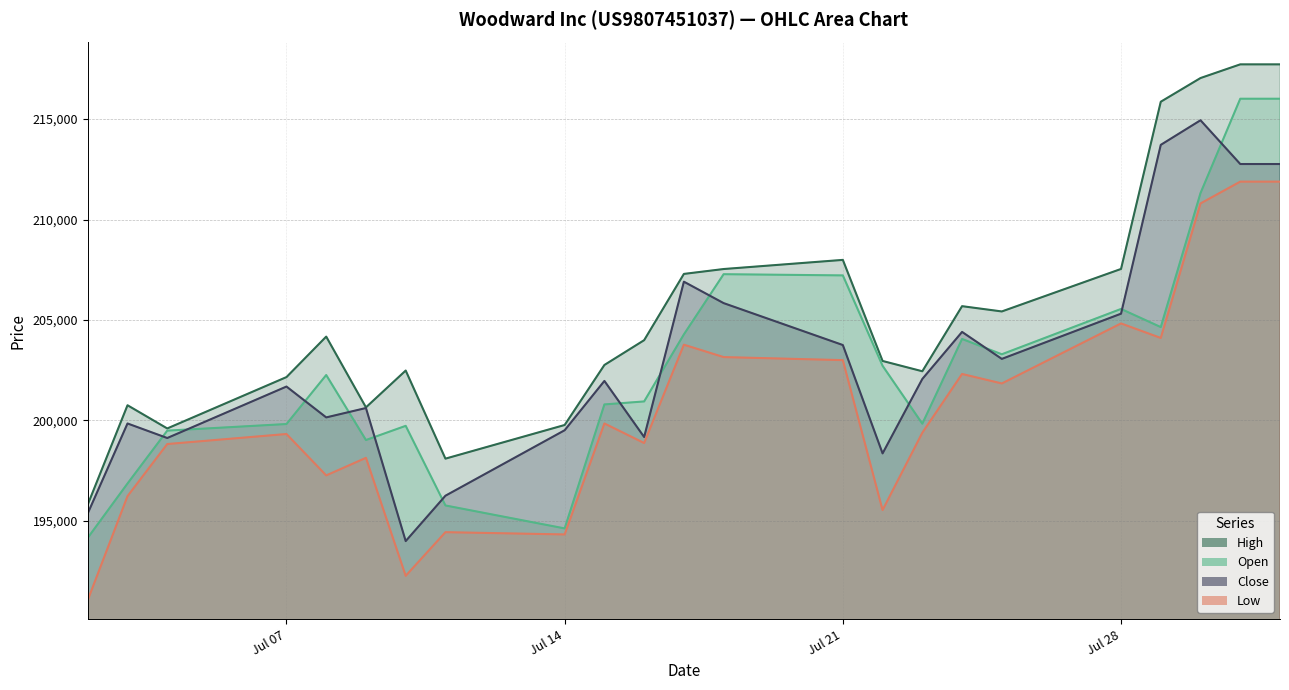

Which series changed the most between 15.07.2025 and 22.07.2025?

Low